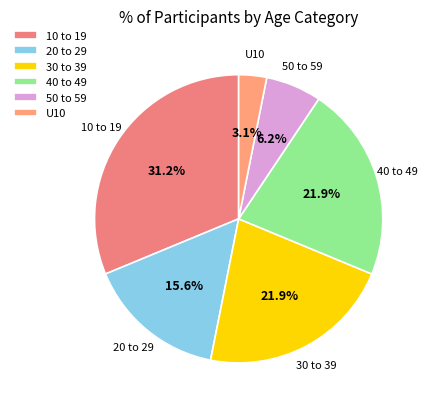

How many slices are in this pie chart?

6